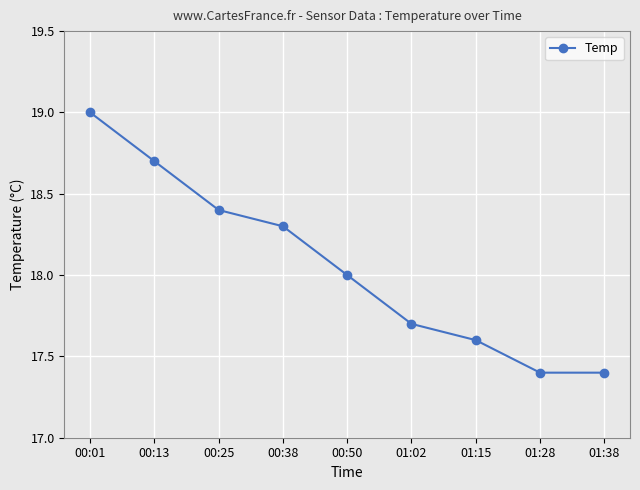

Count the number of categories in the chart.

9